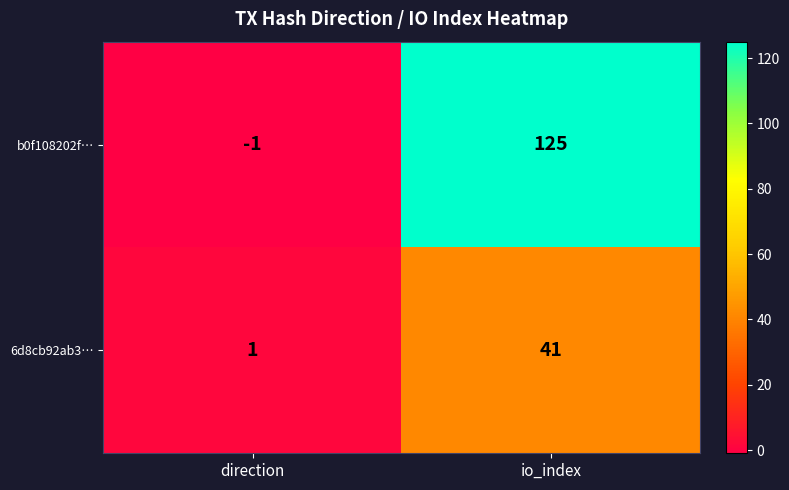

Which category has the lowest value across all series?

direction